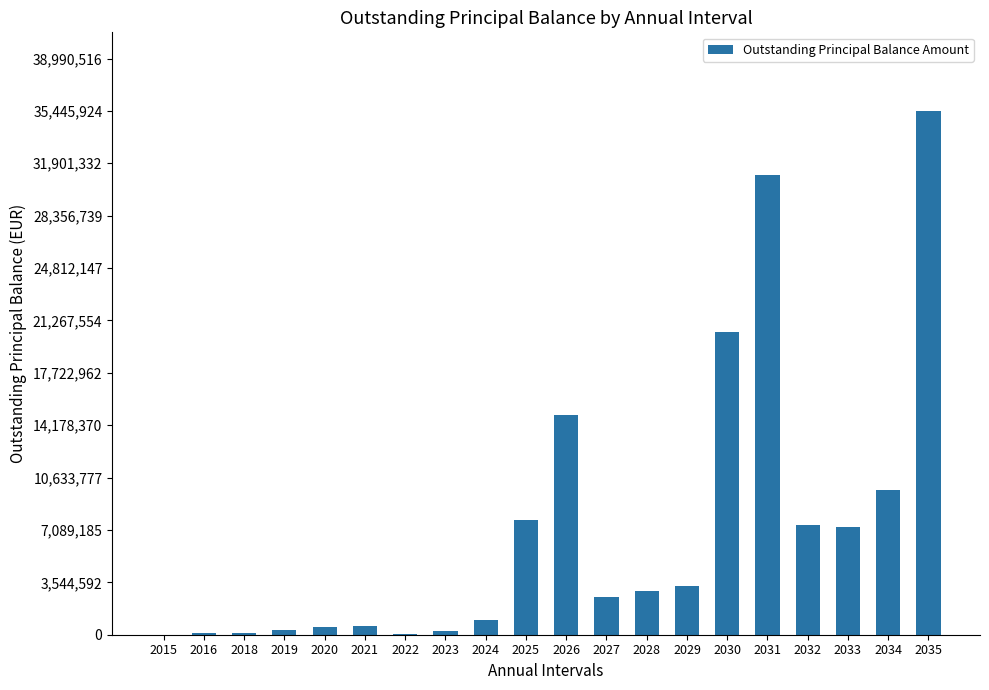

Count the number of values greater than 2935508.

10